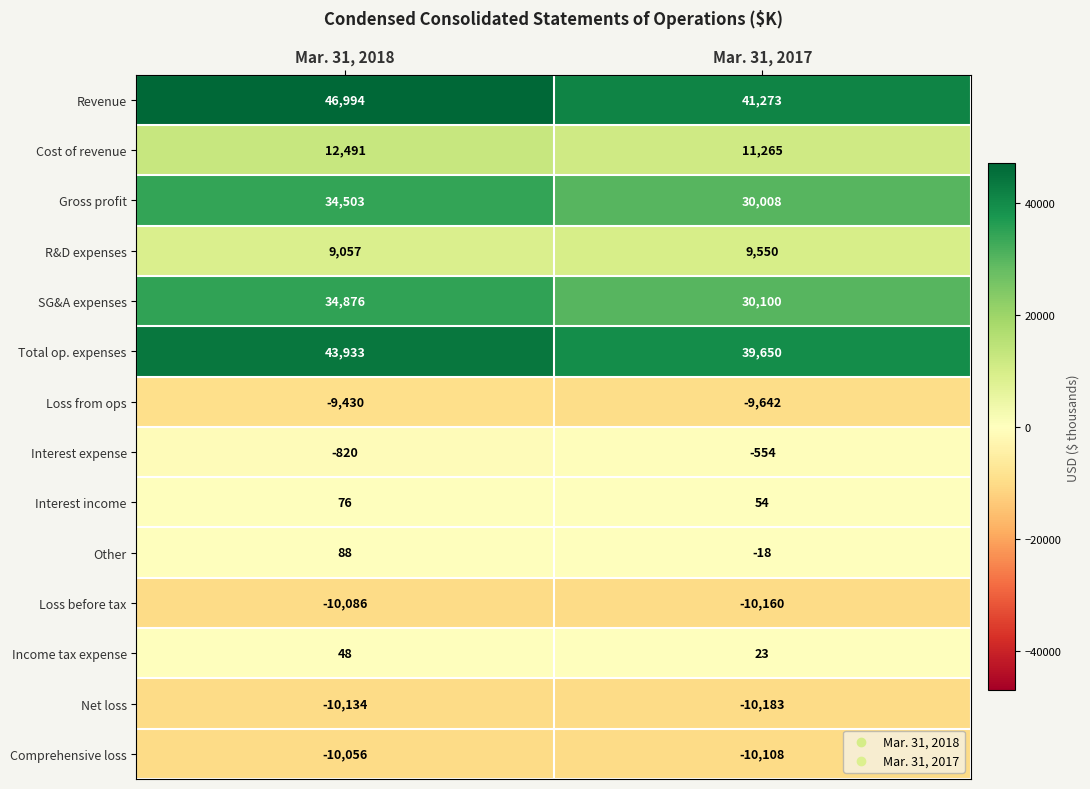

True or false: Gross profit has a value of 30008 at Mar. 31, 2017.

True